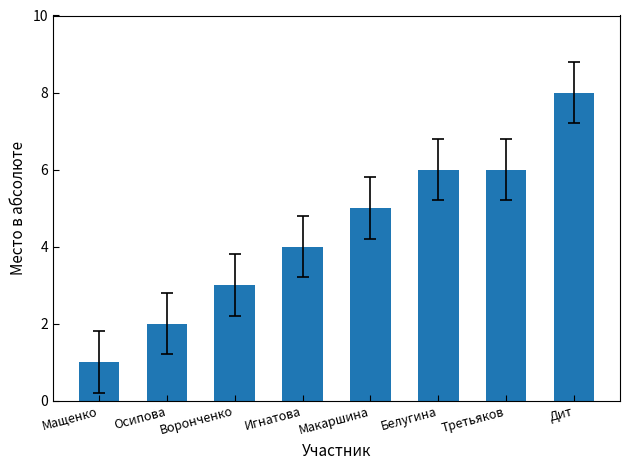

Reading left to right, what are all the values shown in this chart?

Мащенко=1	Осипова=2	Воронченко=3	Игнатова=4	Макаршина=5	Белугина=6	Третьяков=6	Дит=8